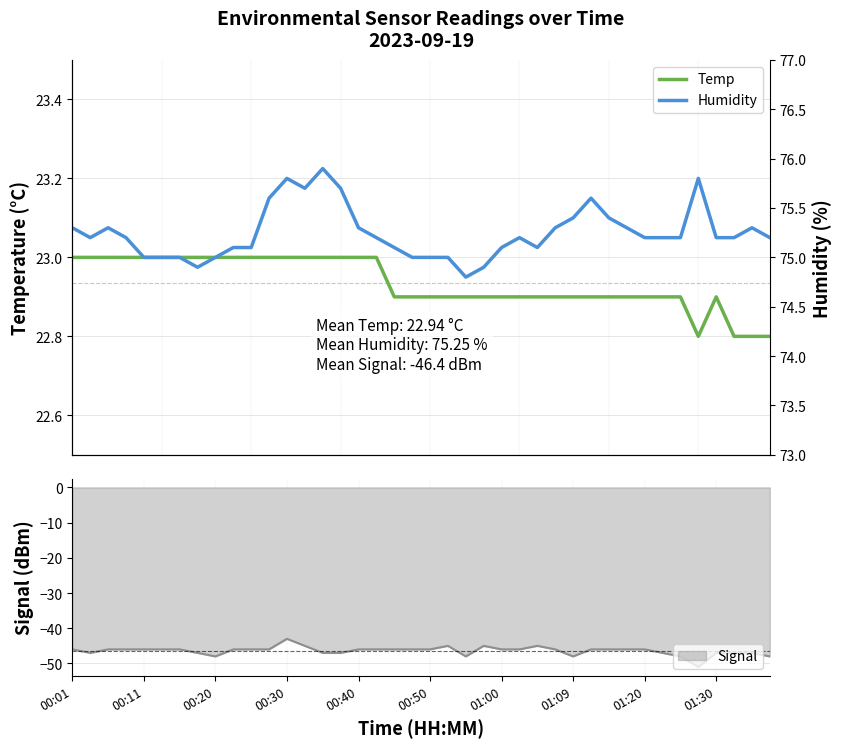

True or false: Temp and Humidity cross at least once.

False